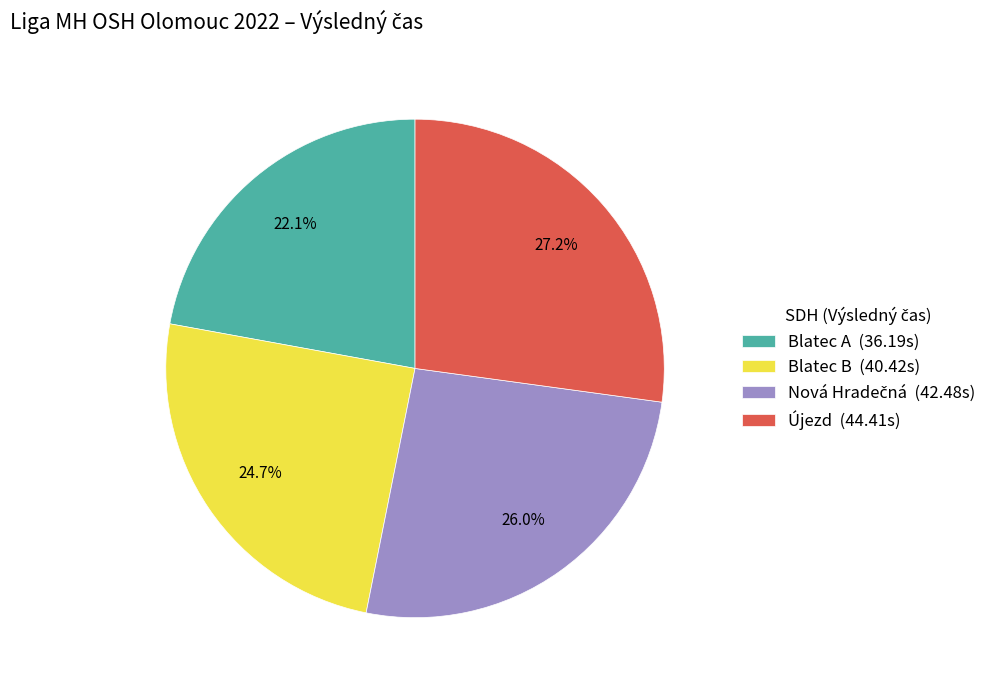

What percentage is the Blatec A slice, to the nearest percent?

22%